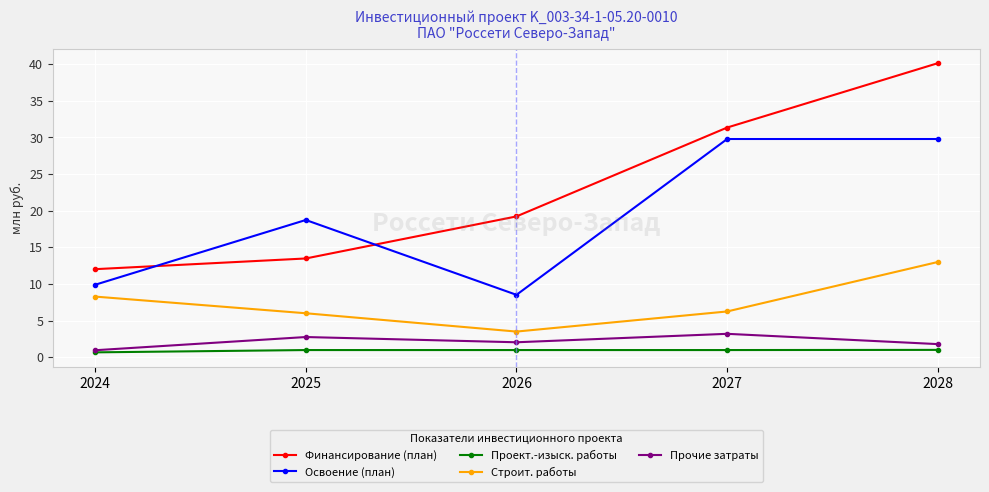

Reading left to right, extract all data points from this chart.

Финансирование (план): 12.0	13.5	19.2	31.4	40.1
Освоение (план): 9.9	18.7	8.5	29.8	29.8
Проект.-изыск. работы: 0.7	1.0	1.0	1.0	1.0
Строит. работы: 8.3	6.0	3.5	6.2	13.0
Прочие затраты: 1.0	2.8	2.0	3.2	1.8